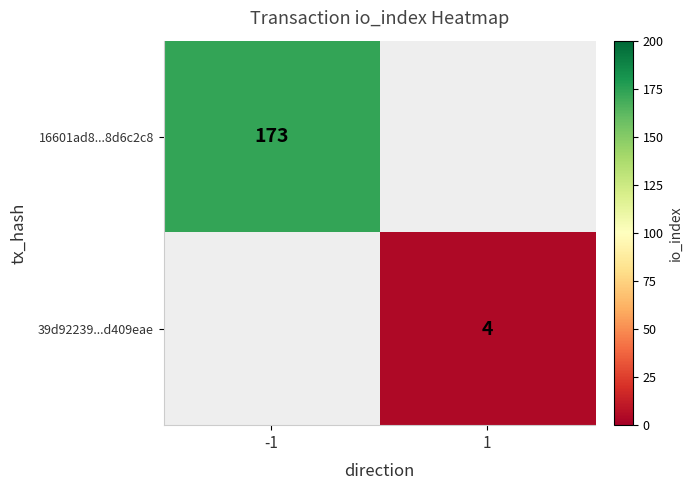

The value of 39d92239...d409eae at 1 is 4. True or false?

True